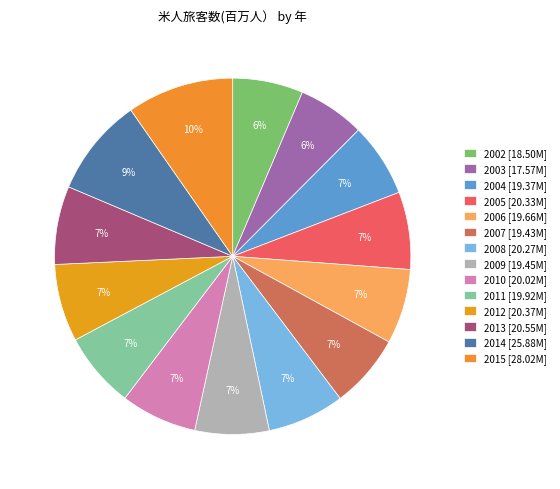

How many slices are in this pie chart?

14